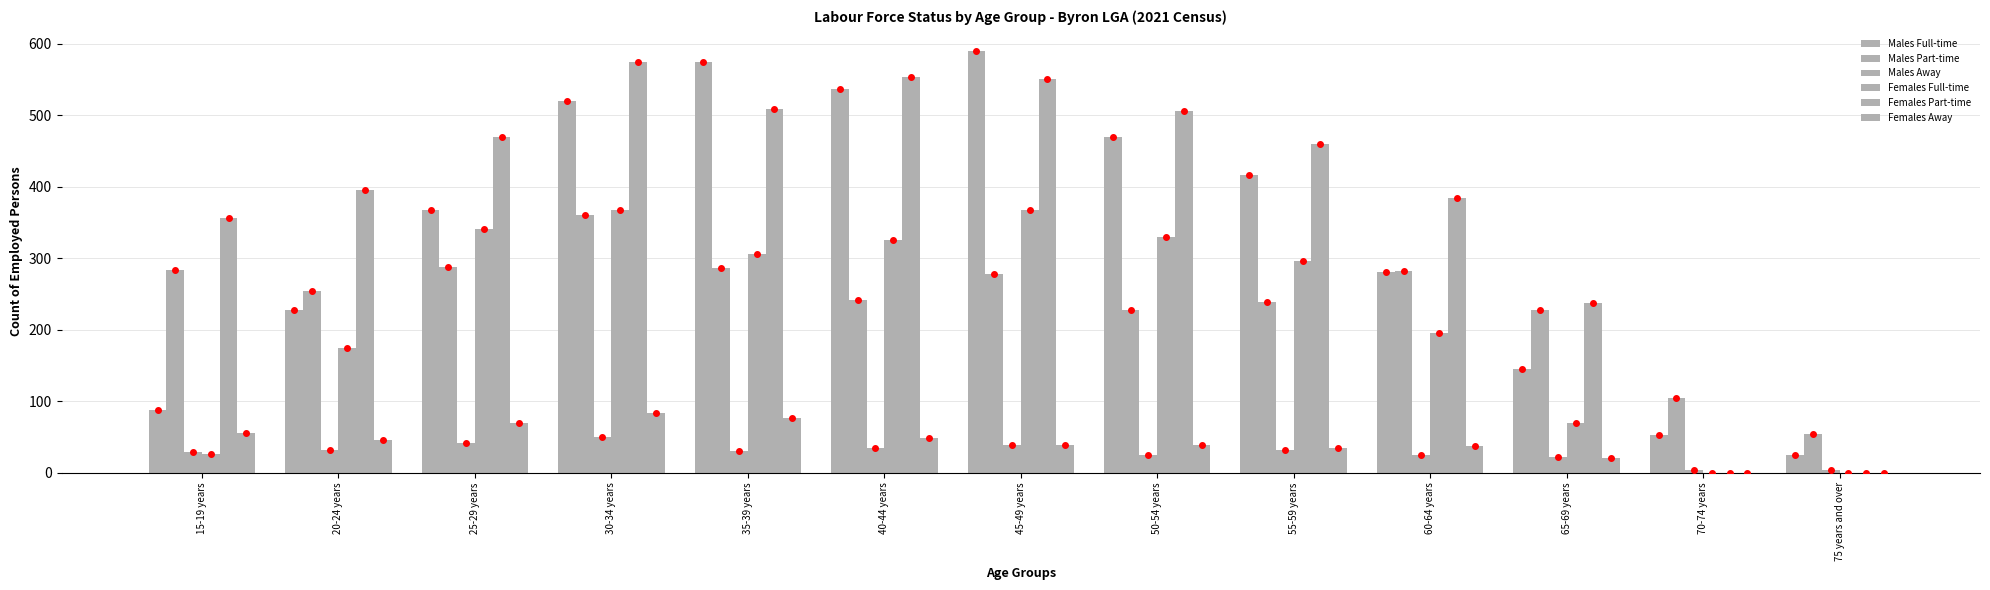

Is it true that Males Part-time equals 282 at 60-64 years?

True